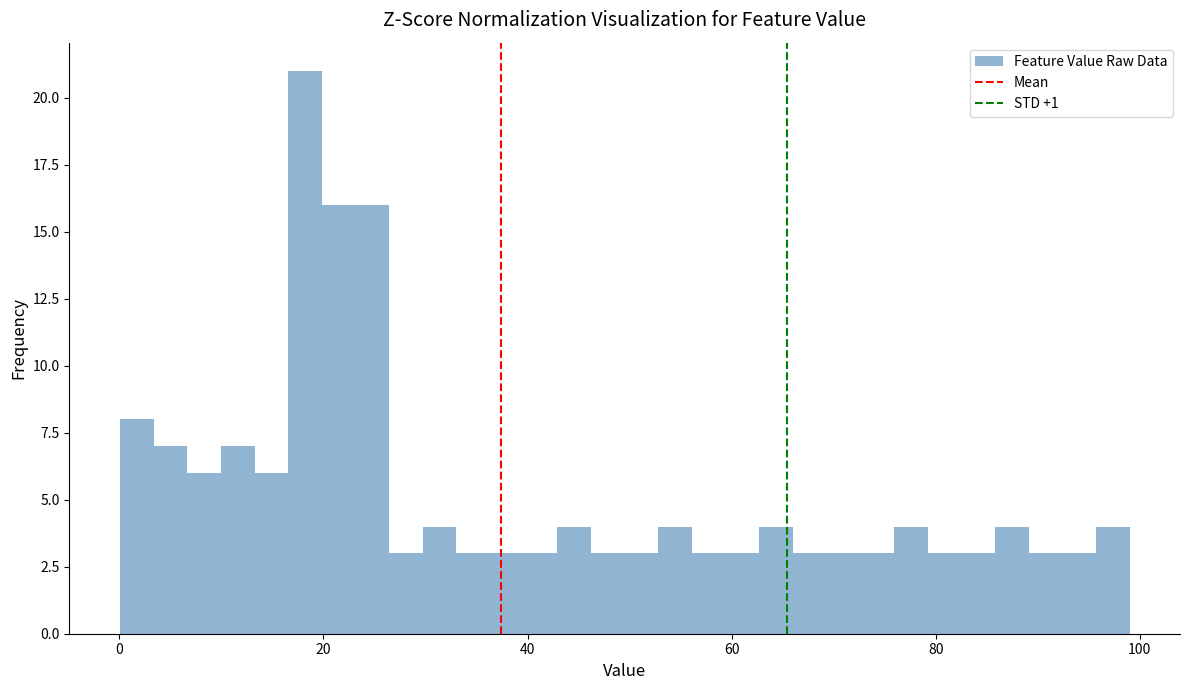

Read against the x-axis, roughly where is the centre of the tallest bar?

18